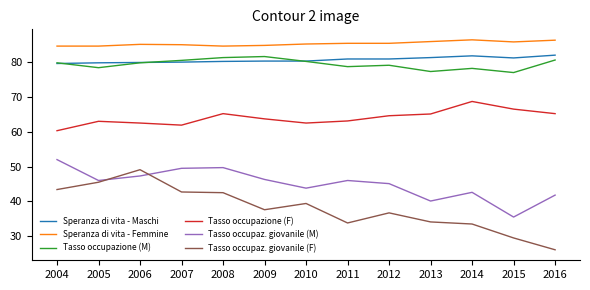

What is the lowest value of the Tasso occupaz. giovanile (F) series?

26.1